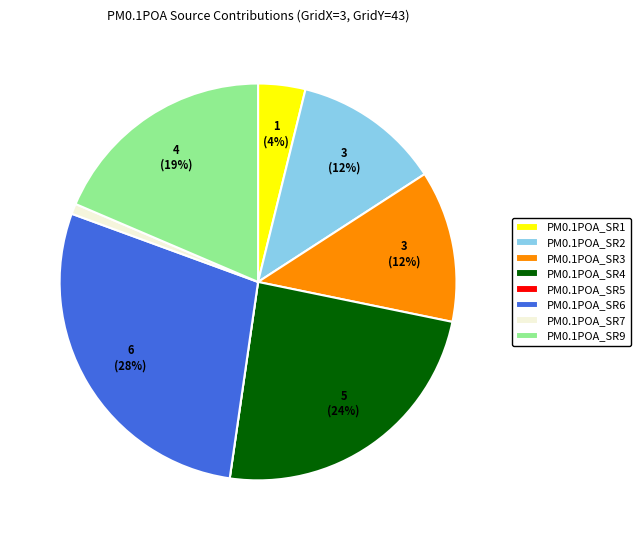

What is the largest slice in the pie chart?

PM0.1POA_SR6